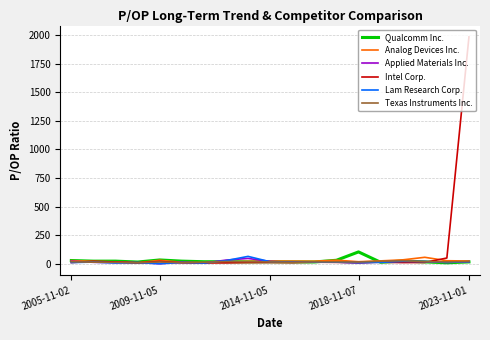

Which series has the largest total across all categories?

Intel Corp.